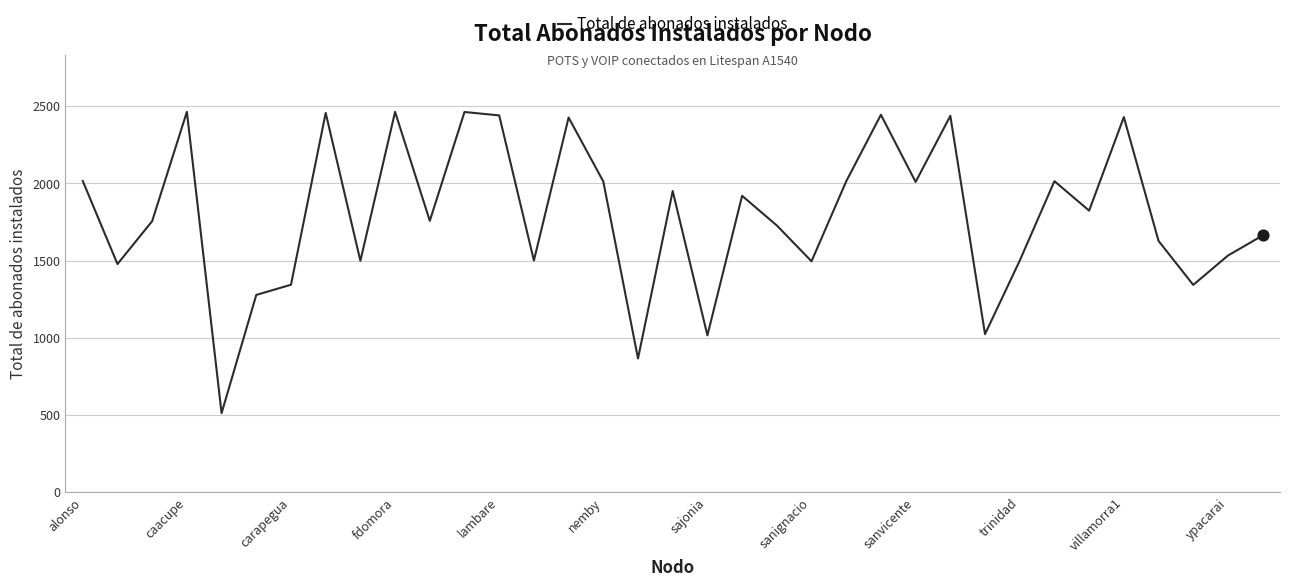

What is the difference between the maximum and minimum values?

1952